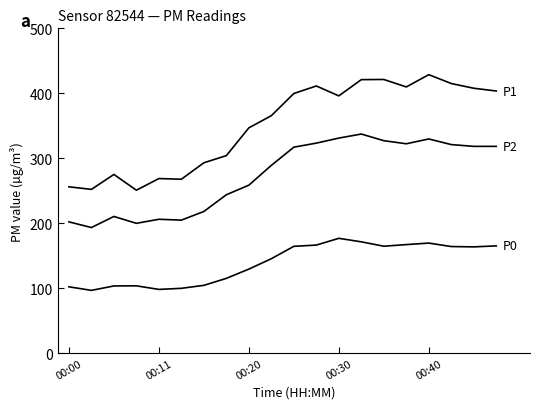

Does the chart have visible grid lines?

No